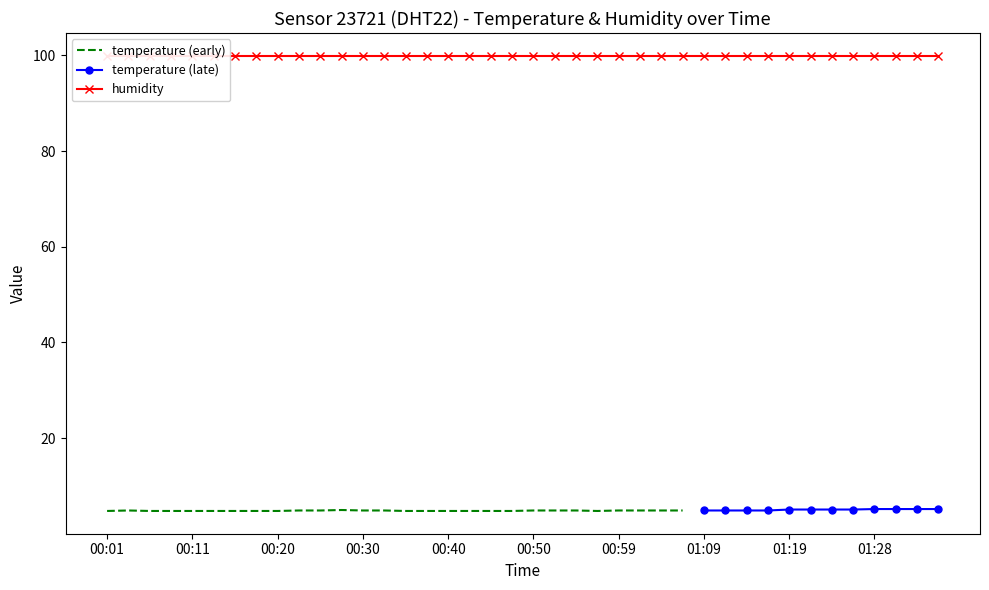

What is the minimum value for temperature?

4.8